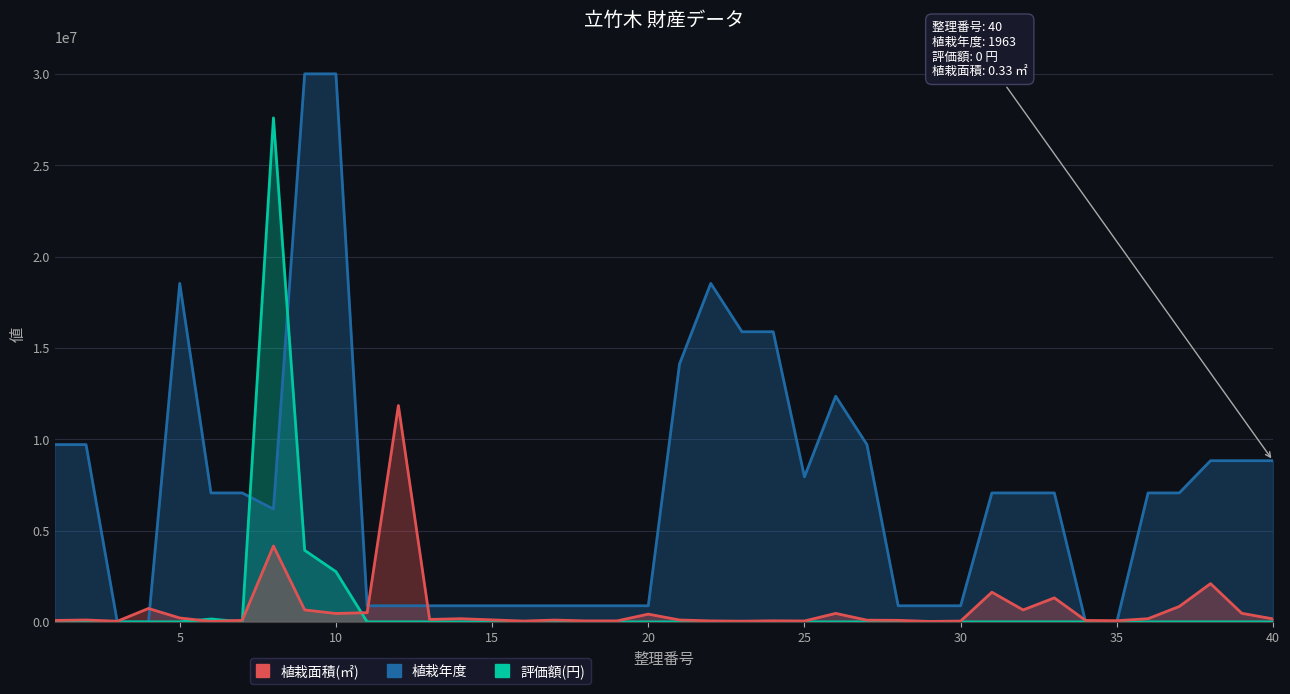

How many lines are shown in the chart?

3